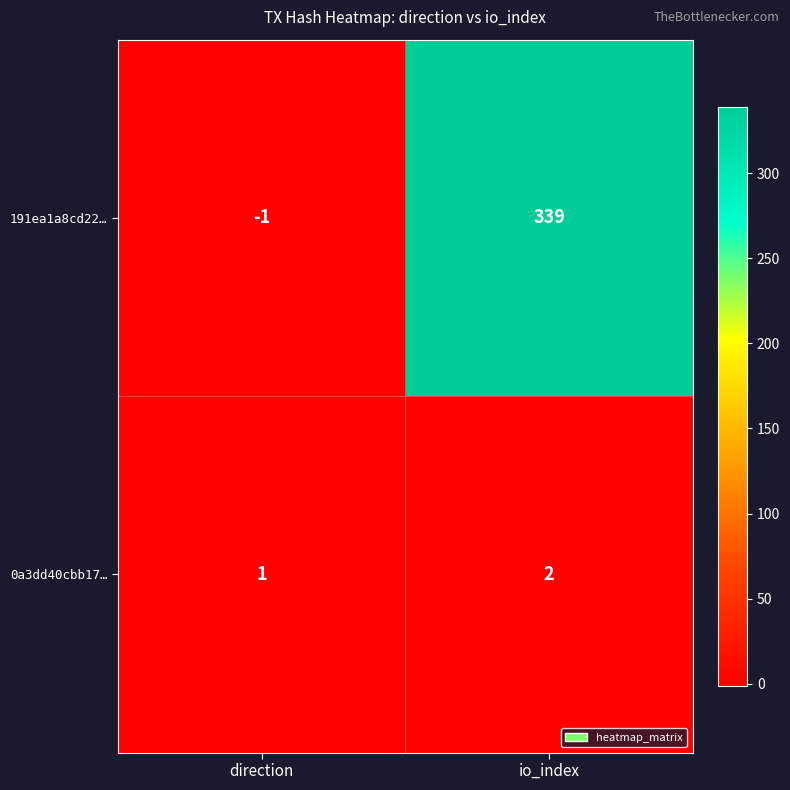

Where is 0a3dd40cbb17… nearest to the value 1?

direction